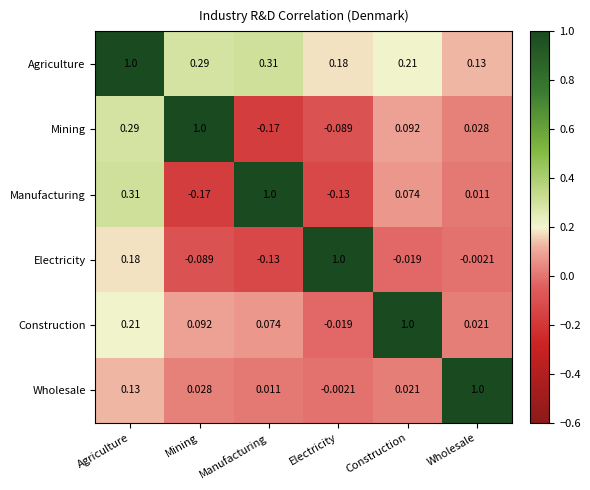

At which label does Electricity first exceed 0?

Agriculture